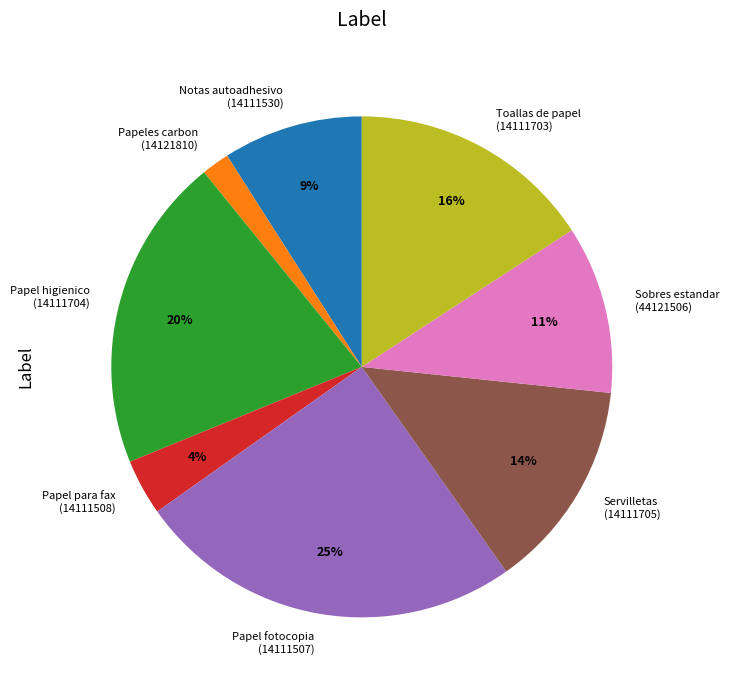

Is it true that Toallas de papel (14111703) is 16% of the pie?

True